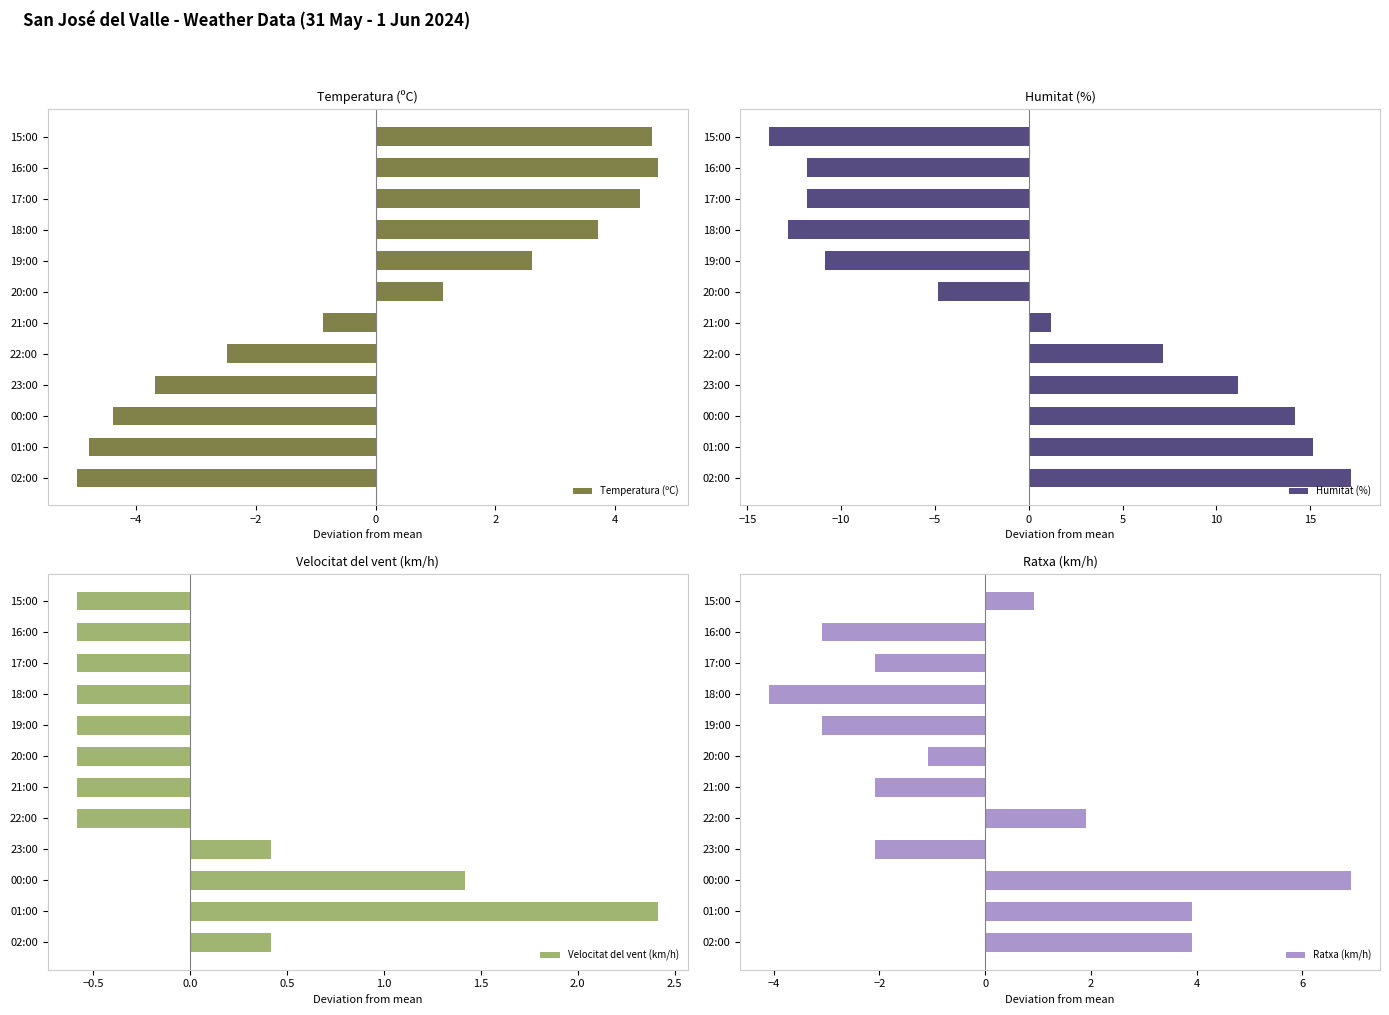

What is the difference between the maximum and second lowest values in the Temperatura (ºC) series?

9.5